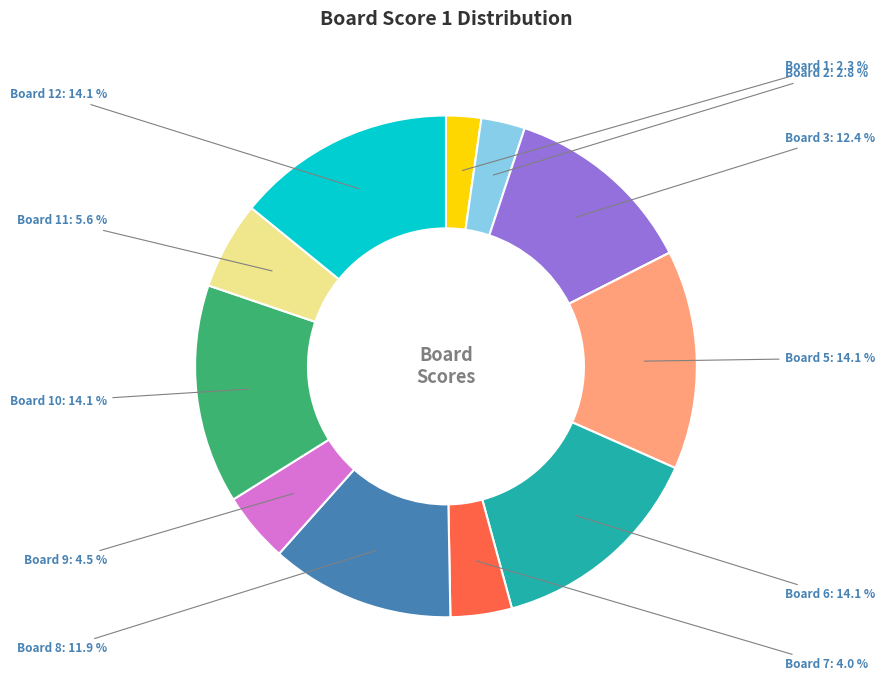

Is there any slice that represents more than half of the pie?

No